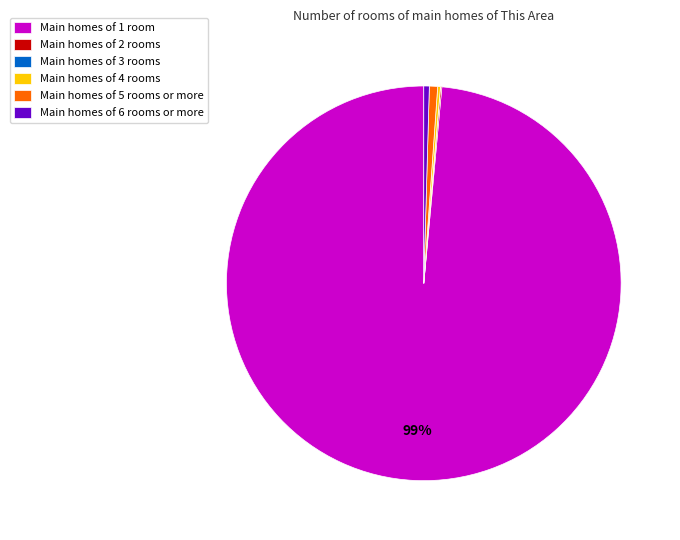

What is the largest slice in the pie chart?

Main homes of 1 room